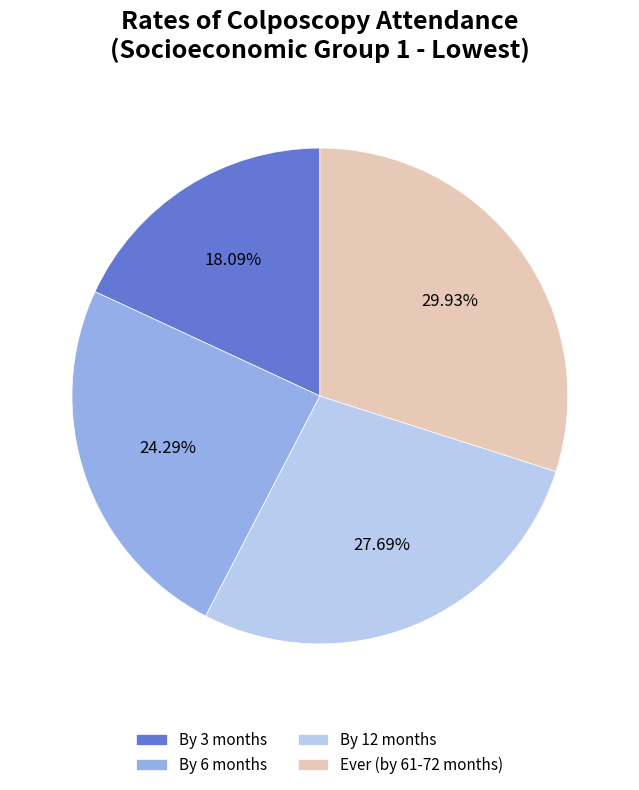

How many segments does this pie chart have?

4